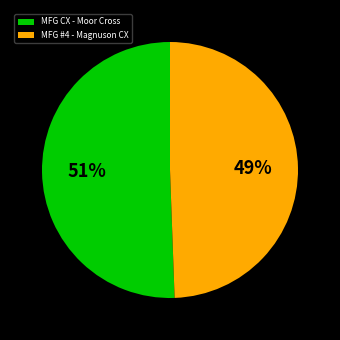

Which has a higher value, MFG CX - Moor Cross or MFG #4 - Magnuson CX?

MFG CX - Moor Cross